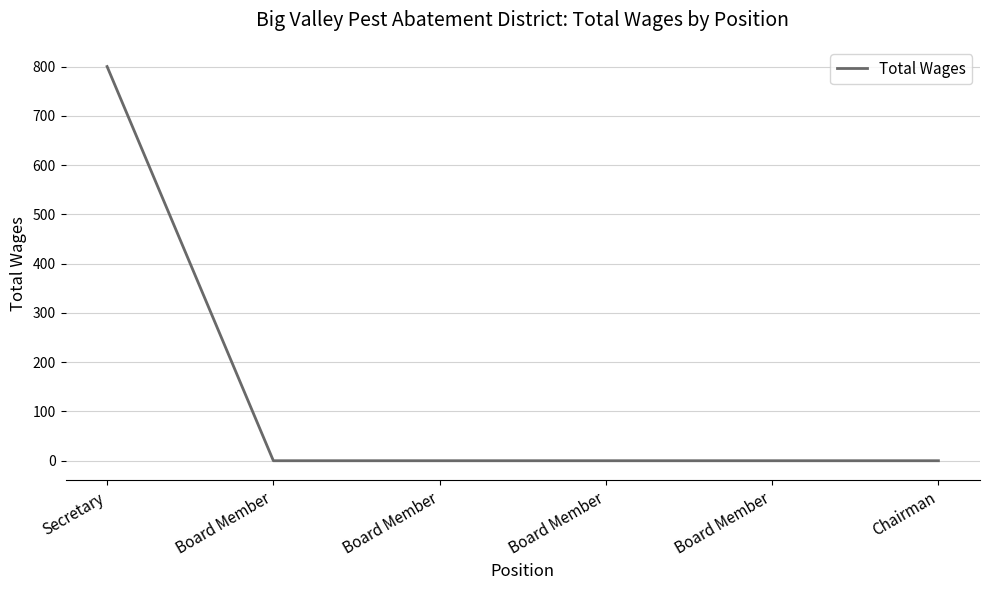

How many lines are shown in the chart?

1